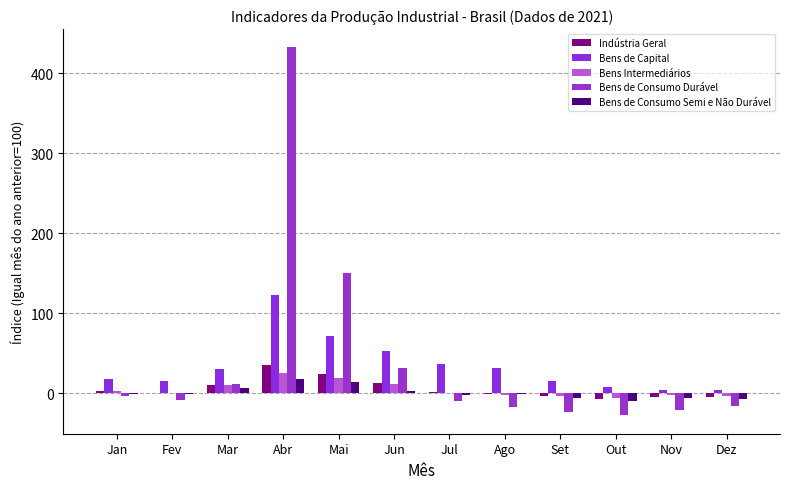

How many distinct data groups are displayed?

5